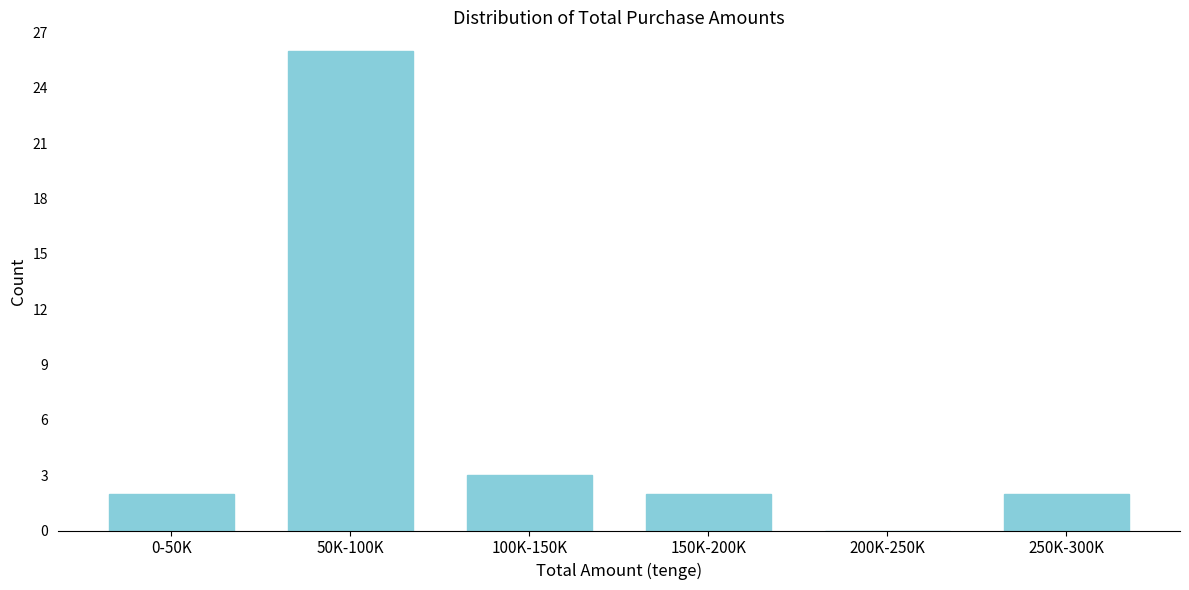

Reading left to right, transcribe all the data shown in this chart.

0-50K=2	50K-100K=26	100K-150K=3	150K-200K=2	200K-250K=0	250K-300K=2